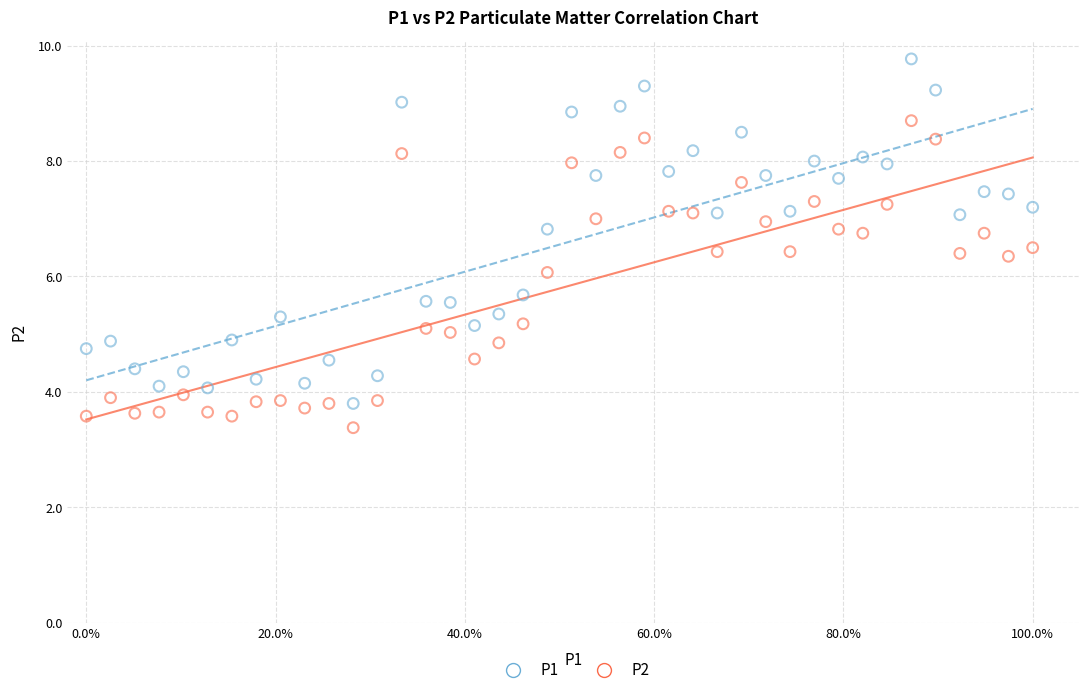

Across all data points, what is the range of X values (max minus min)?

1.0